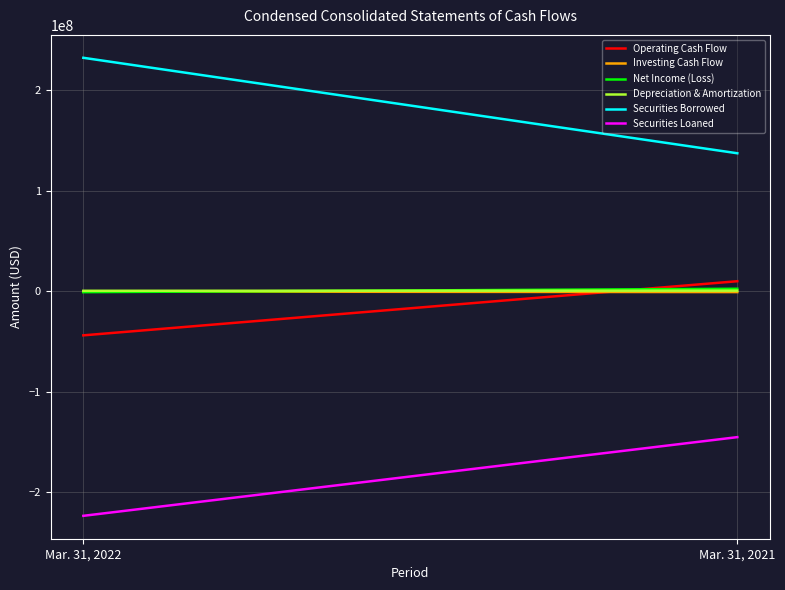

Reading left to right, transcribe all the data shown in this chart.

Operating Cash Flow: Mar. 31, 2022=-44088000	Mar. 31, 2021=9787000
Investing Cash Flow: Mar. 31, 2022=-509000	Mar. 31, 2021=-1024000
Net Income (Loss): Mar. 31, 2022=-1092000	Mar. 31, 2021=2275000
Depreciation & Amortization: Mar. 31, 2022=259000	Mar. 31, 2021=392000
Securities Borrowed: Mar. 31, 2022=232199000	Mar. 31, 2021=137170000
Securities Loaned: Mar. 31, 2022=-223739000	Mar. 31, 2021=-145420000